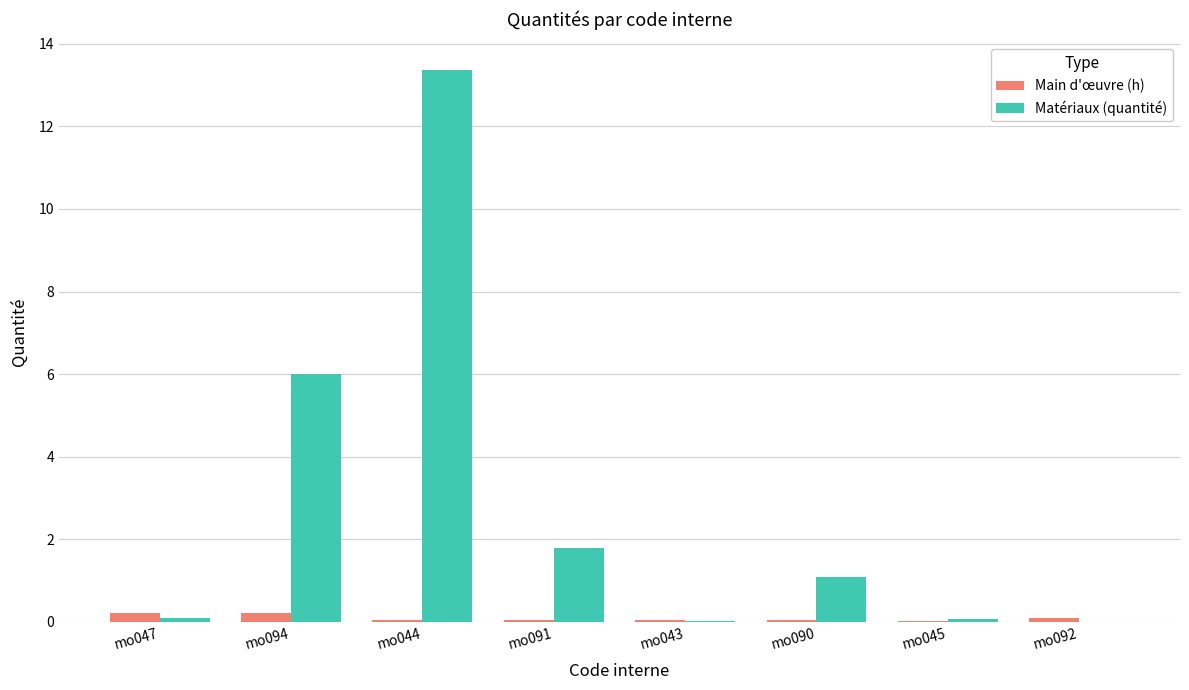

Is the value of Matériaux (quantité) at mo094 greater than the value of Main d'œuvre (h) at mo091?

Yes